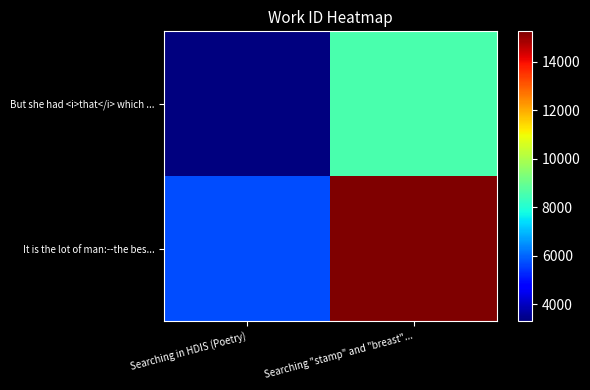

At which category does the chart reach its minimum across all series?

Searching in HDIS (Poetry)